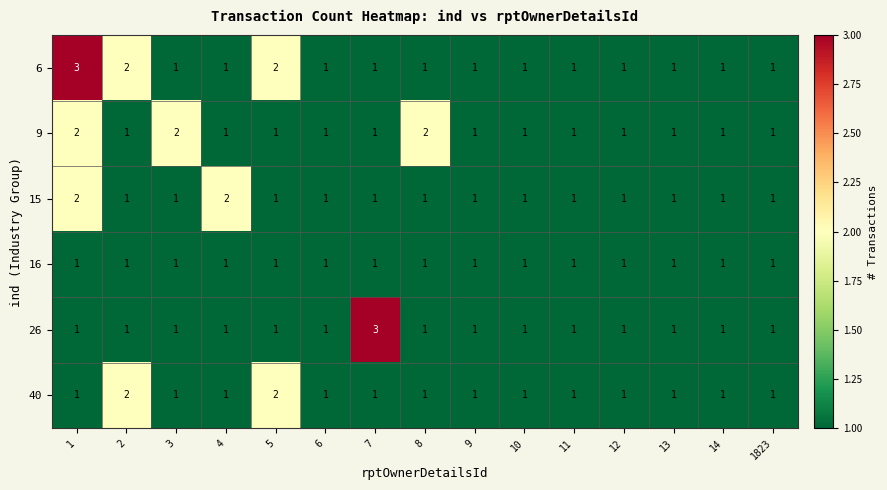

How many data points does each series have?

15